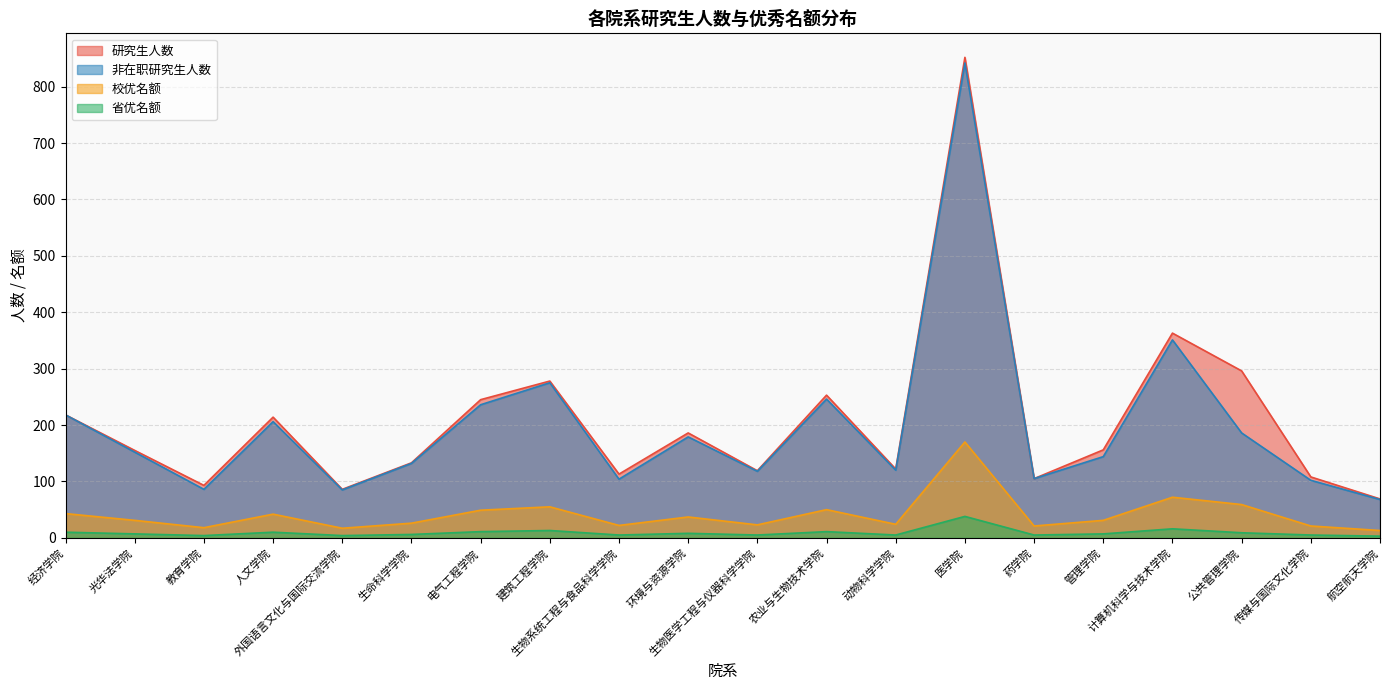

How many lines are shown in the chart?

4